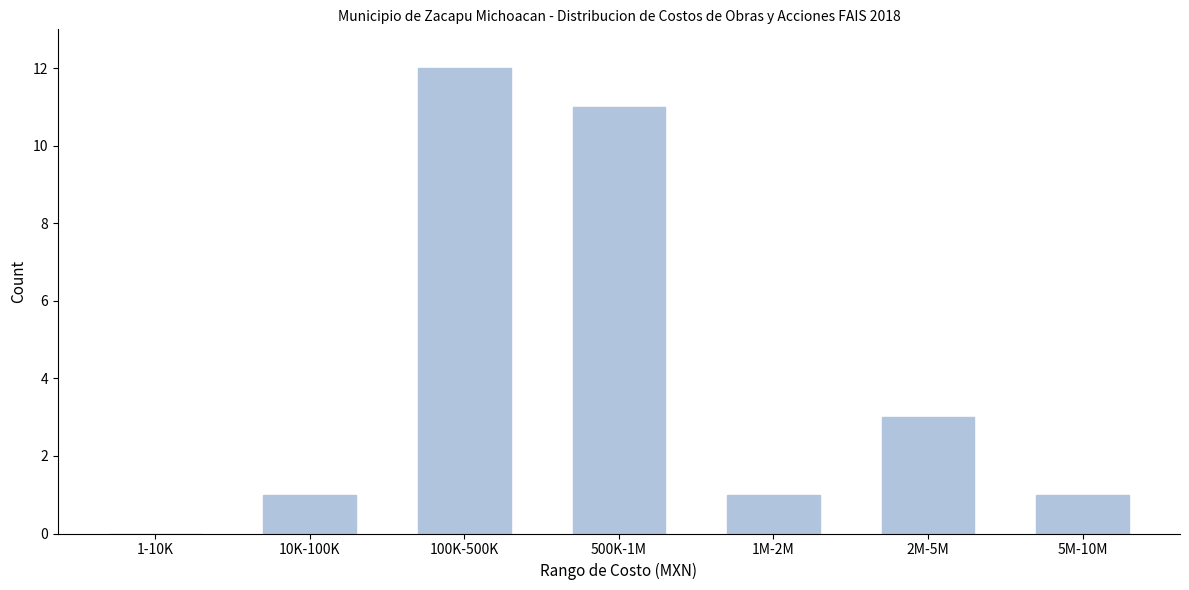

Reading left to right, what are all the values shown in this chart?

1-10K=0	10K-100K=1	100K-500K=12	500K-1M=11	1M-2M=1	2M-5M=3	5M-10M=1